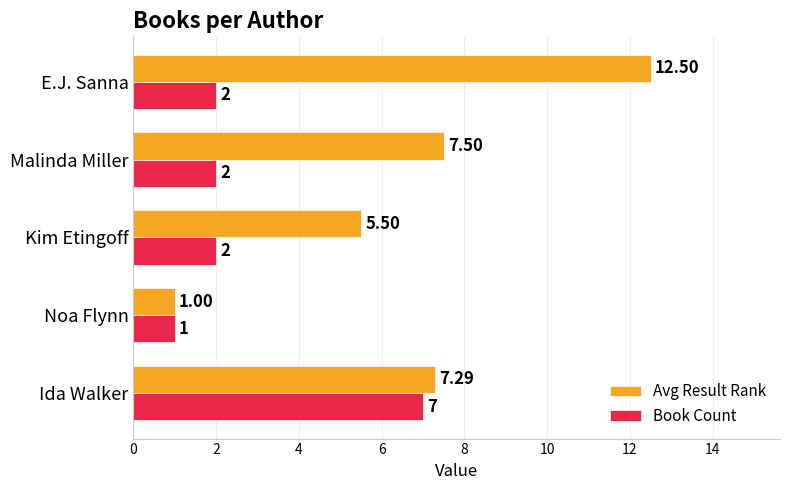

Which series changed the most between Malinda Miller and E.J. Sanna?

Avg Result Rank